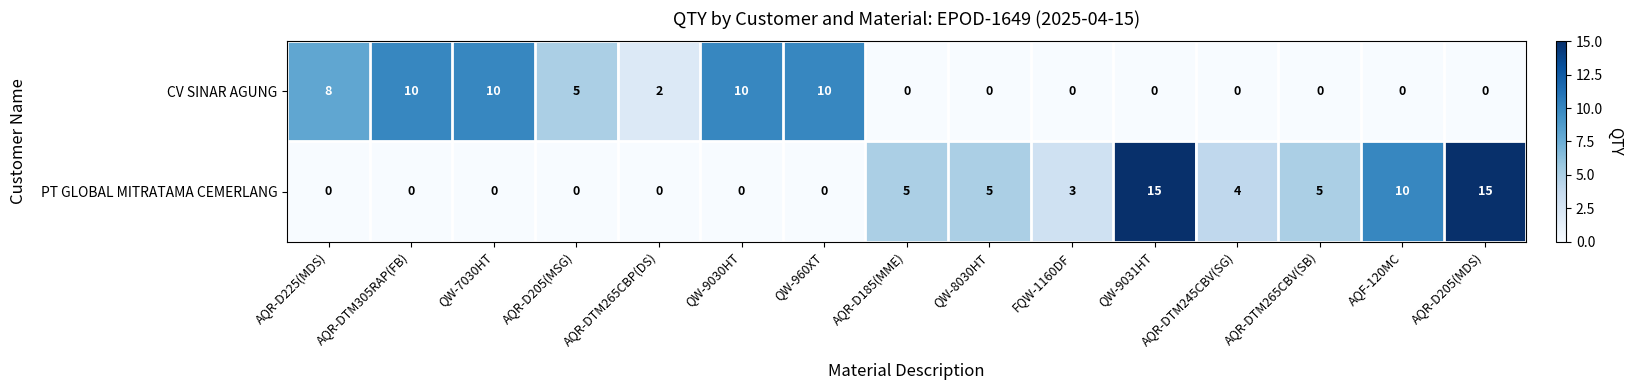

Is the value of CV SINAR AGUNG at AQR-D205(MDS) greater than the value of PT GLOBAL MITRATAMA CEMERLANG at AQR-DTM245CBV(SG)?

No